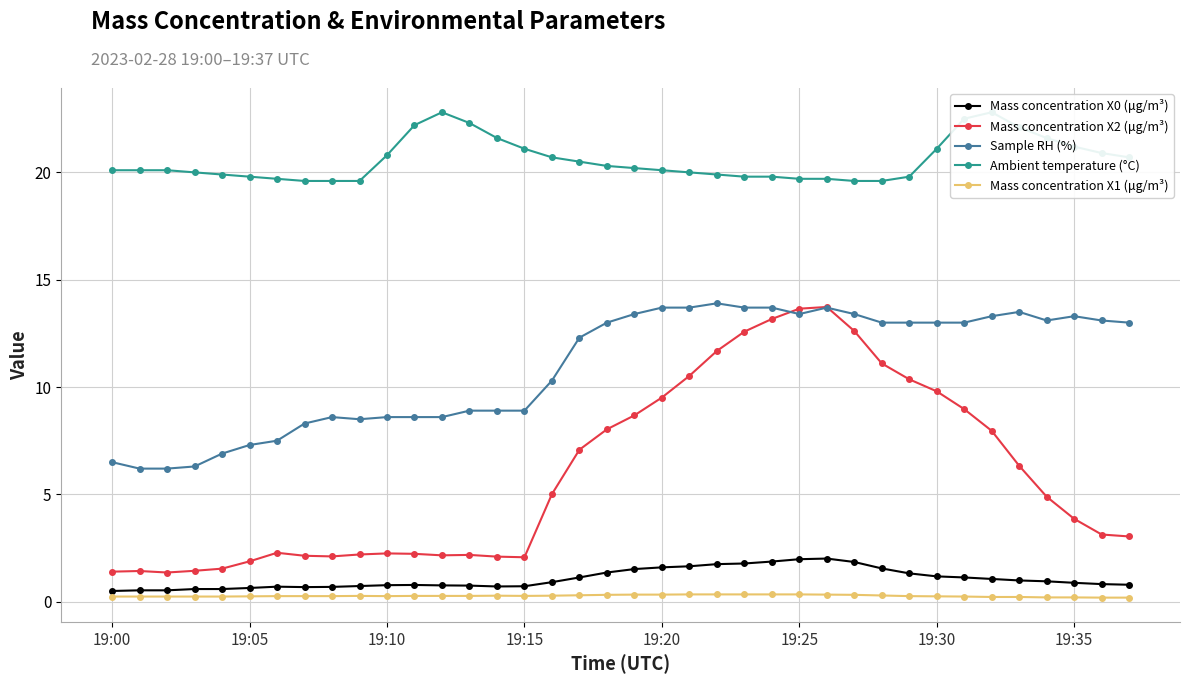

List the series in order of their peak value, highest first.

Ambient temperature (°C), Sample RH (%), Mass concentration X2 (μg/m³), Mass concentration X0 (μg/m³), Mass concentration X1 (μg/m³)